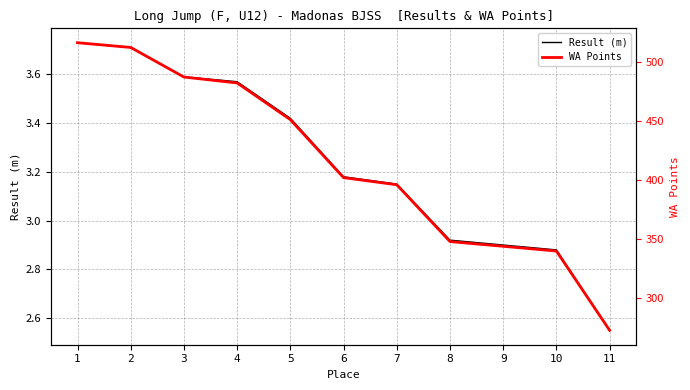

How many lines are shown in the chart?

2